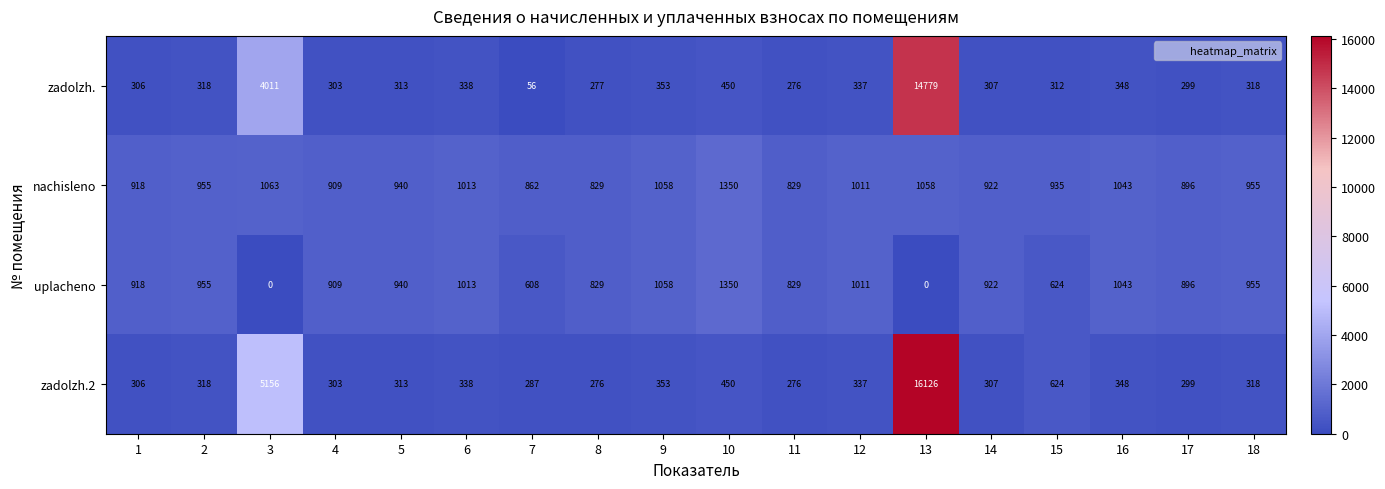

What is the sum of all zadolzh.2 values?

26735